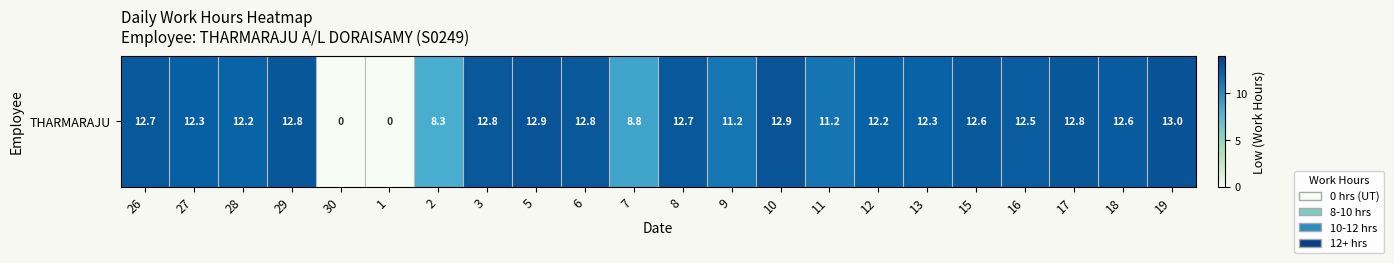

List the labels in order of value, smallest first.

30, 1, 2, 7, 9, 11, 28, 12, 13, 27, 16, 18, 15, 26, 8, 3, 6, 29, 17, 10, 5, 19